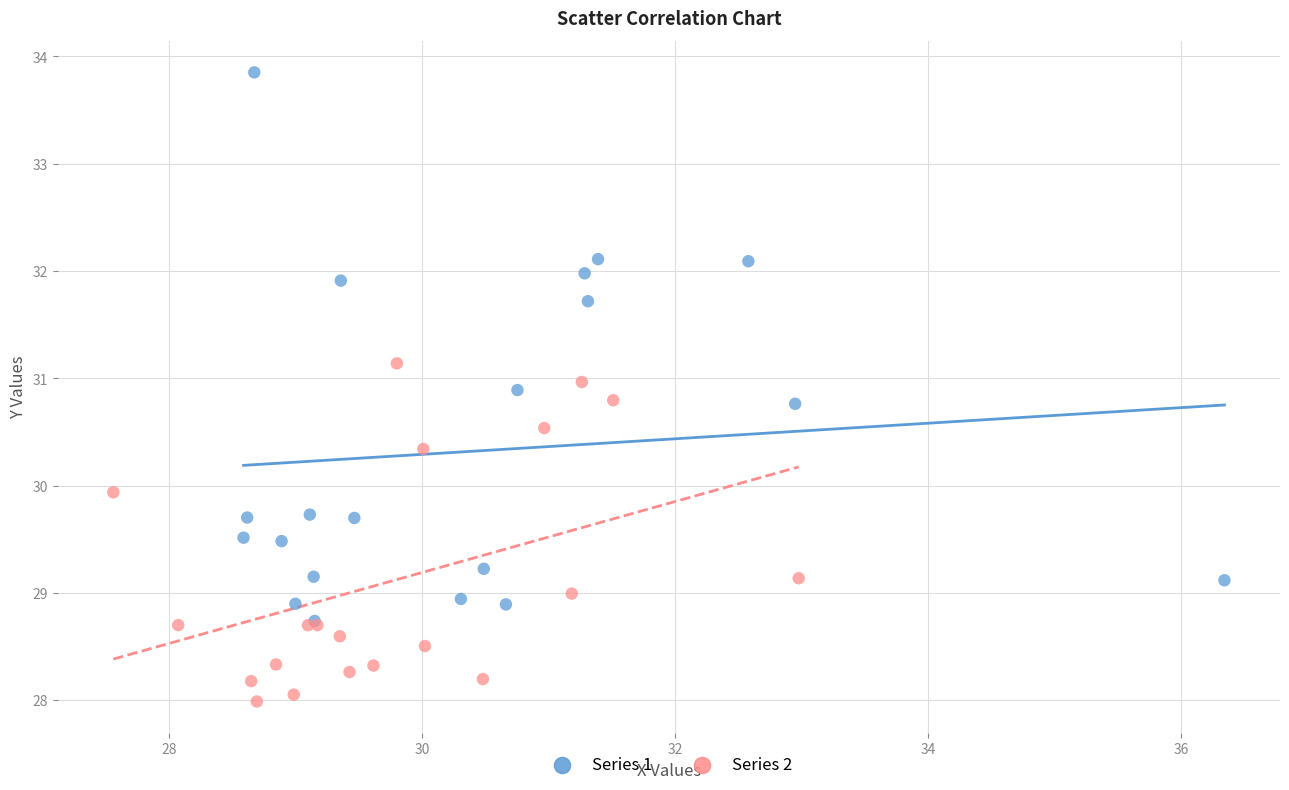

Which series reaches the minimum Y coordinate?

Series 2